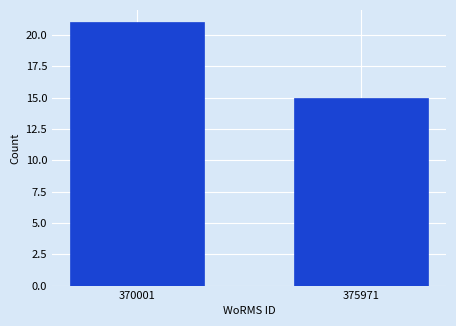

Reading left to right, list all the values displayed in this chart.

370001=21	375971=15